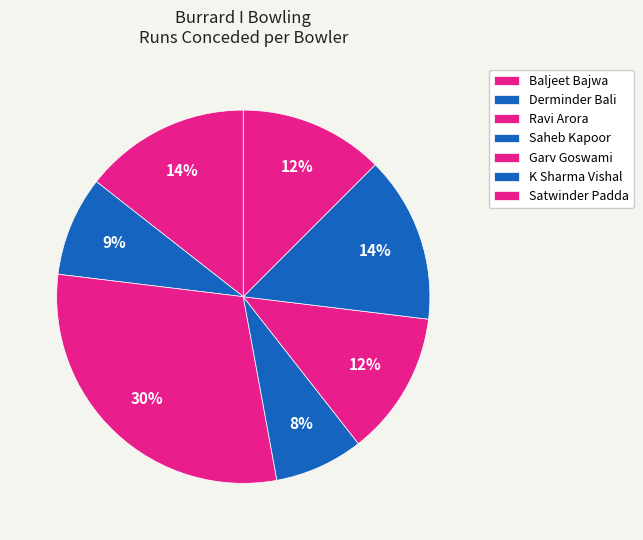

How many slices are in this pie chart?

7